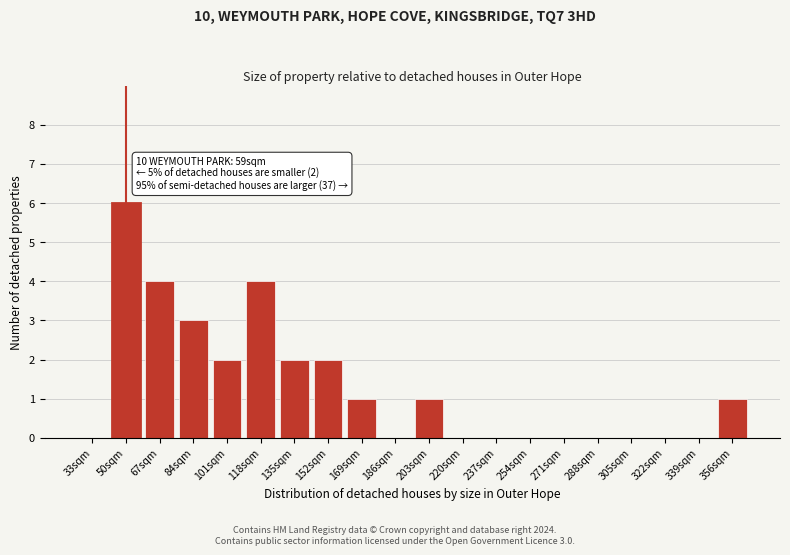

Reading left to right, transcribe all the data shown in this chart.

33sqm=0	50sqm=6	67sqm=4	84sqm=3	101sqm=2	118sqm=4	135sqm=2	152sqm=2	169sqm=1	186sqm=0	203sqm=1	220sqm=0	237sqm=0	254sqm=0	271sqm=0	288sqm=0	305sqm=0	322sqm=0	339sqm=0	356sqm=1